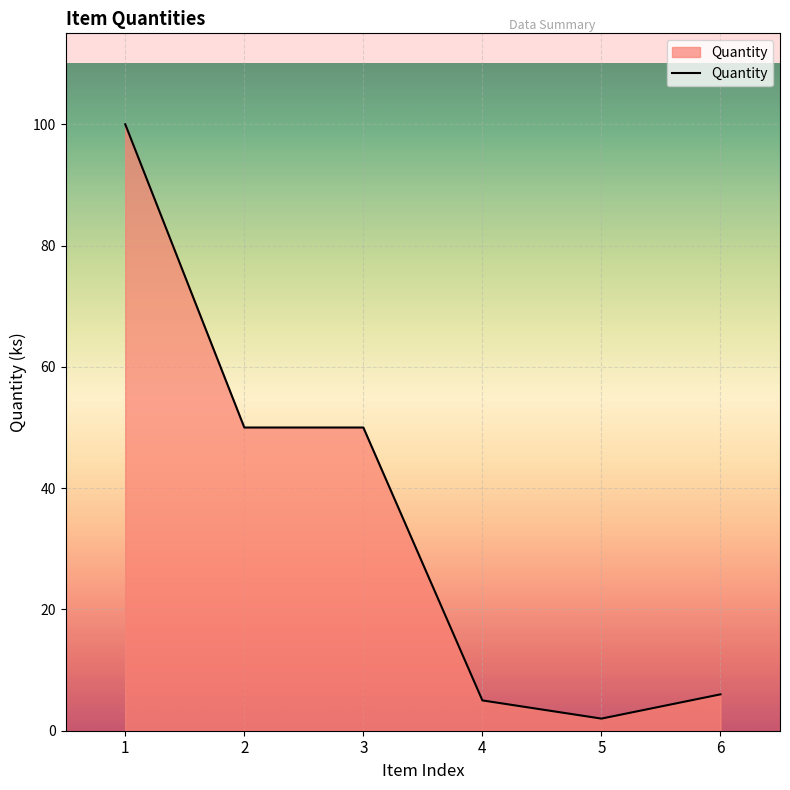

Is it true that the value at 3 is 77?

False